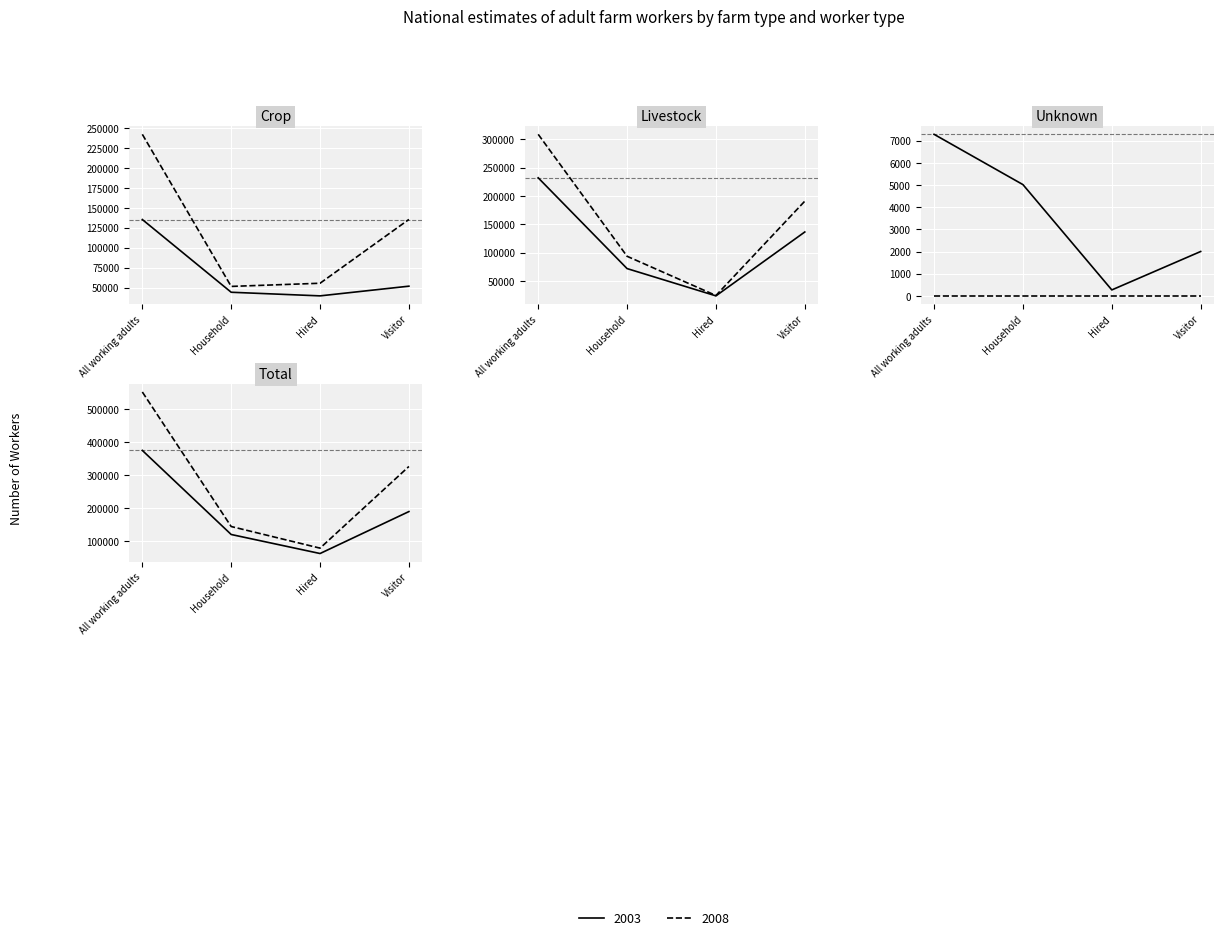

What is the value of the Total point at the 1st from the left?

374516